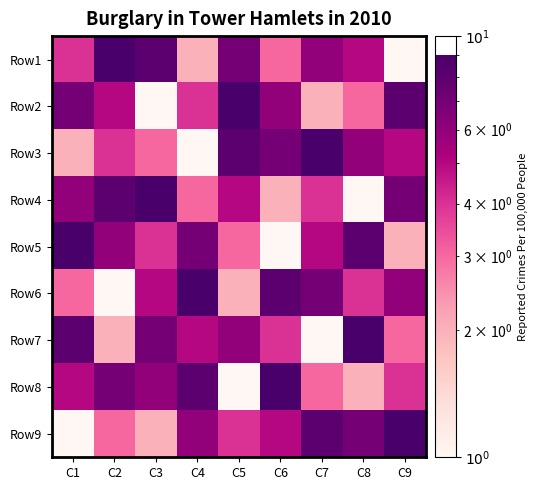

List the series in order of their peak value, highest first.

Row1, Row2, Row3, Row4, Row5, Row6, Row7, Row8, Row9